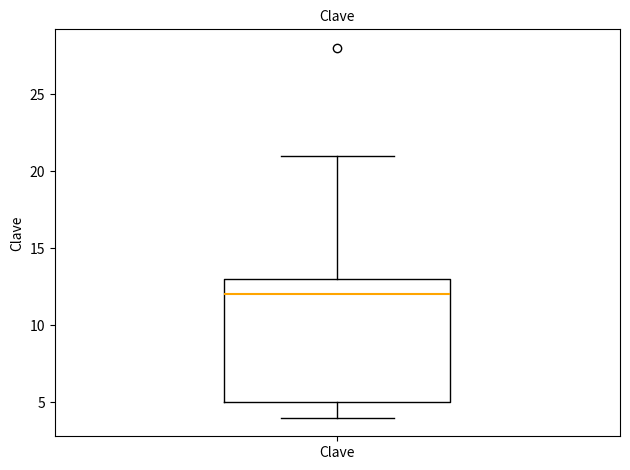

Where is the upper edge of the box for Clave on the y-axis? The values are not printed on the chart, so give them approximately, as read against the axis.

13